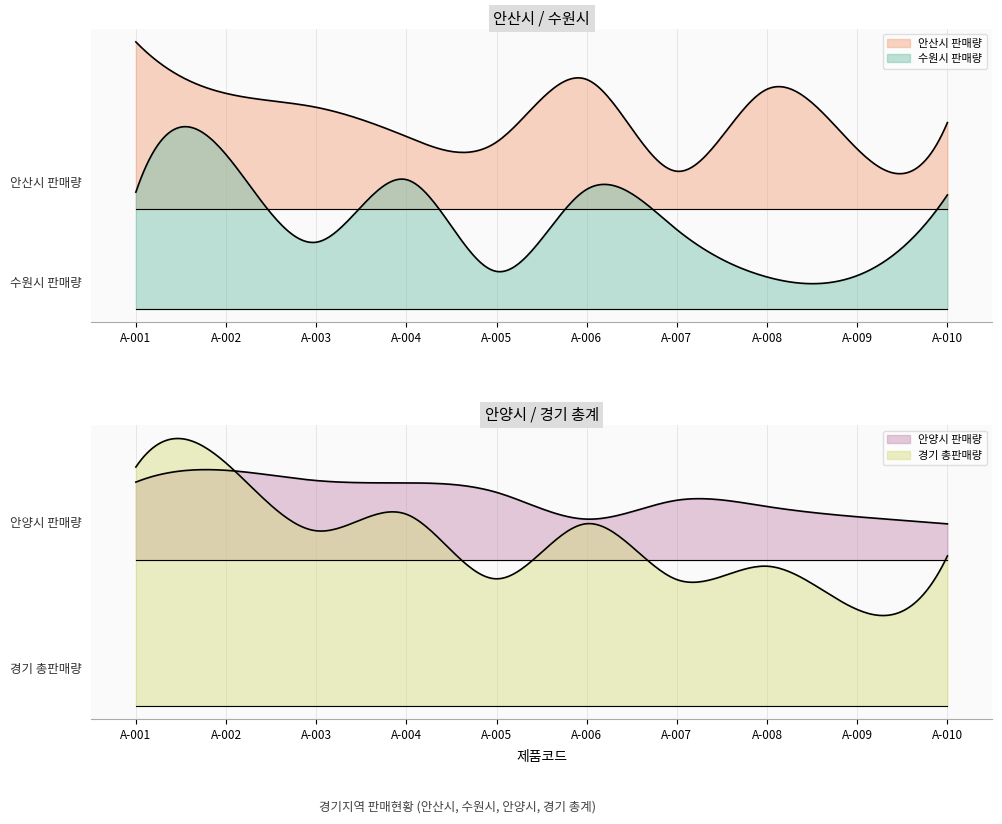

True or false: 수원시 판매량 and 경기 총판매량 cross at least once.

False